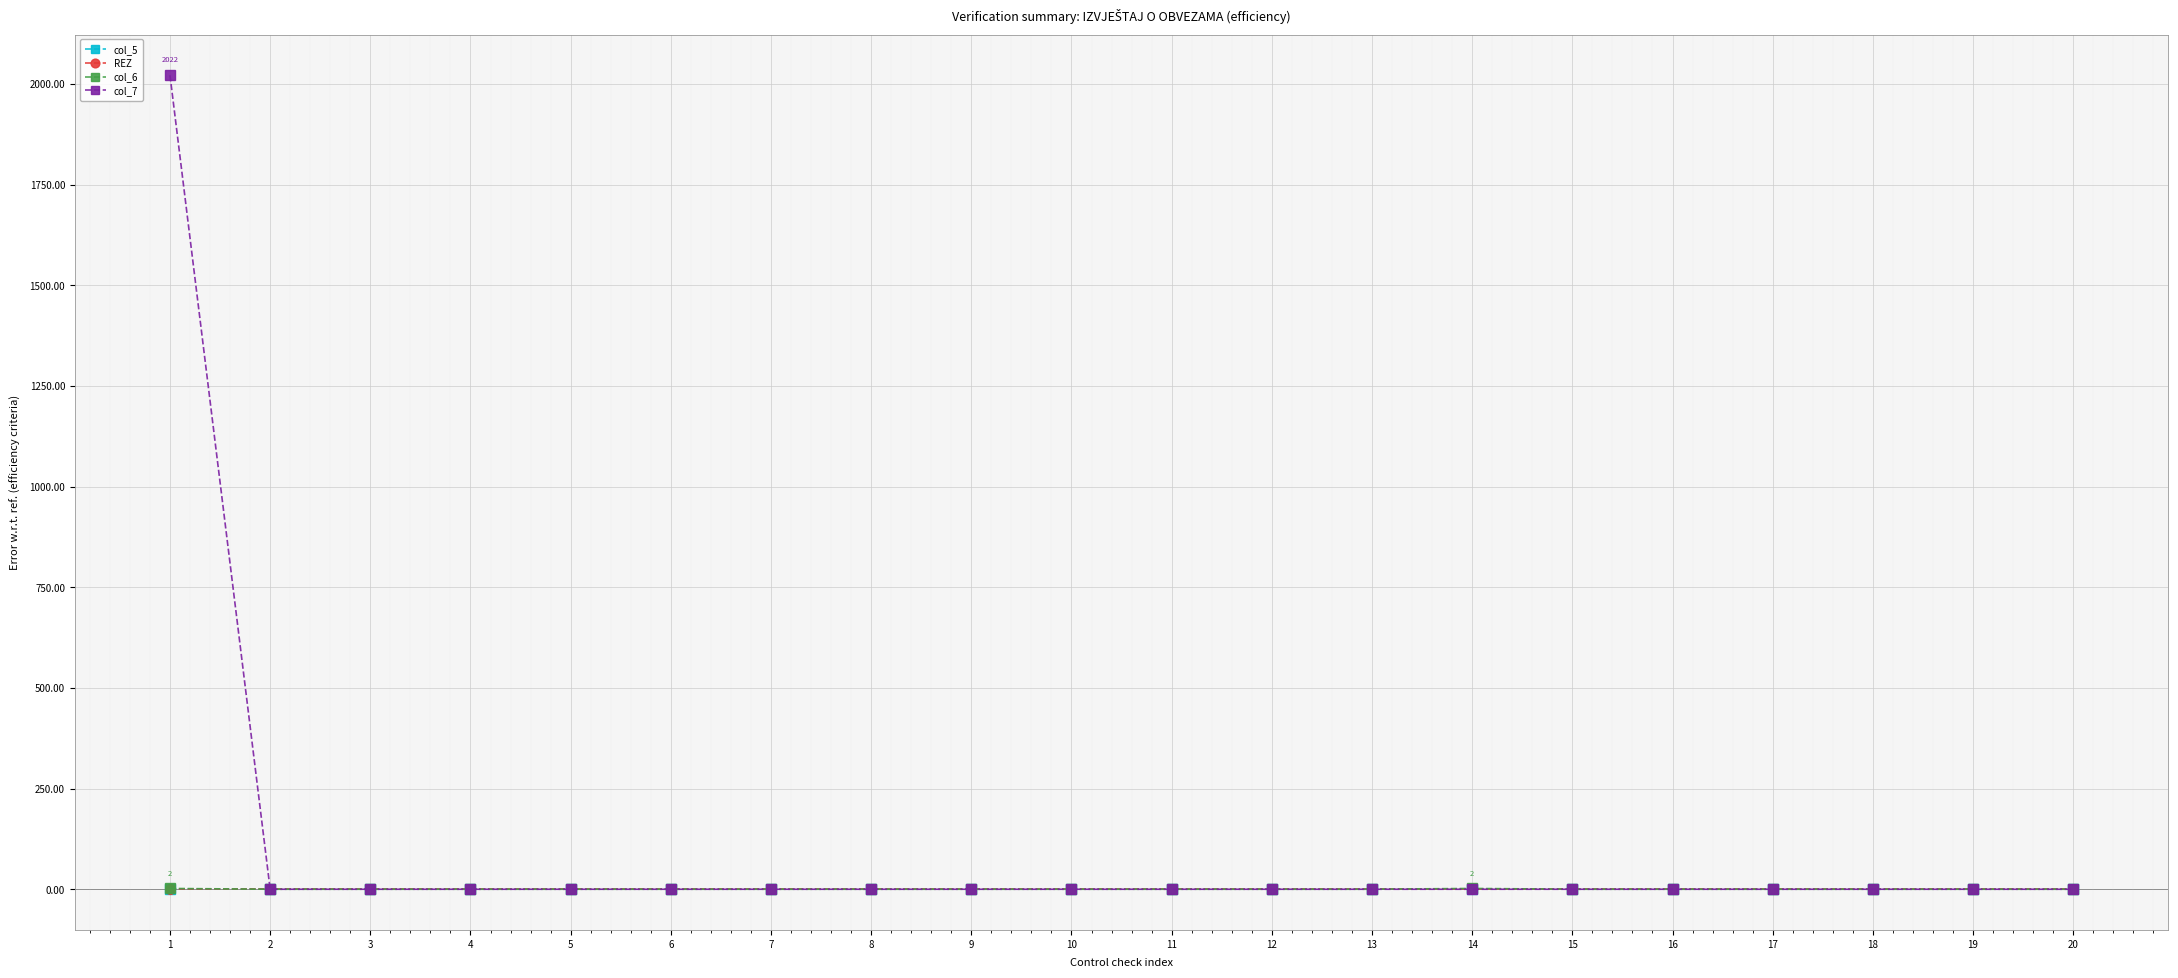

Is this an area chart (filled region under the line)?

No